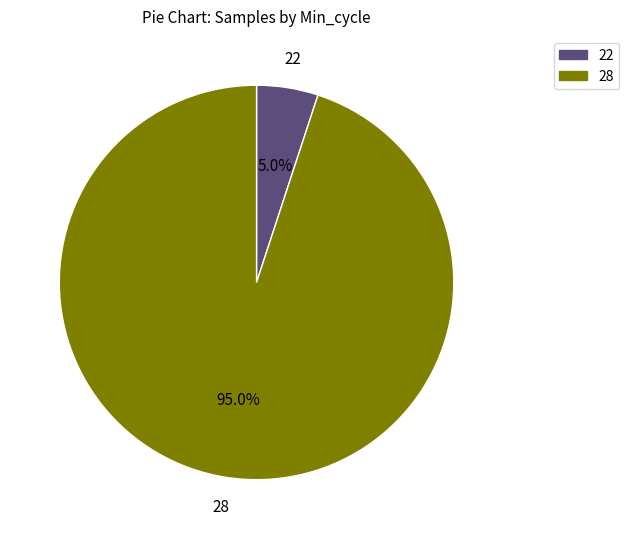

Which category has the smallest portion of the pie?

22